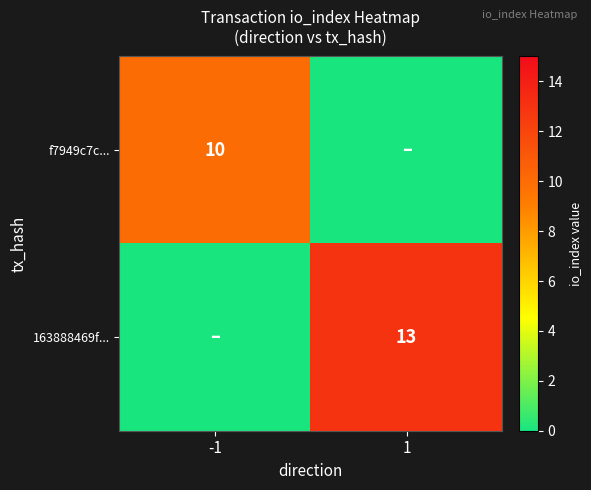

The 163888469f... series shows 17 at 1. True or false?

False